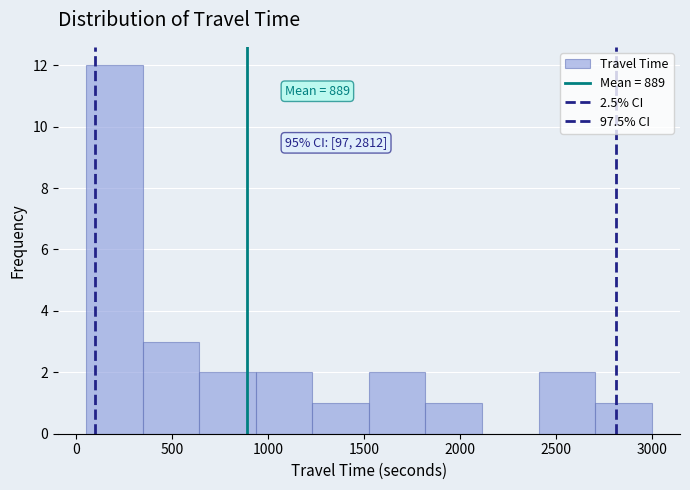

Which range on the x-axis has the tallest bar?

50 to 350